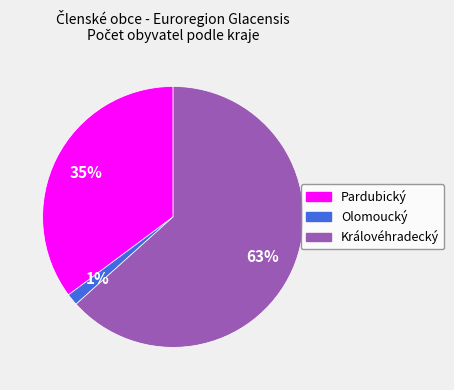

Is there a majority slice in this chart?

Yes